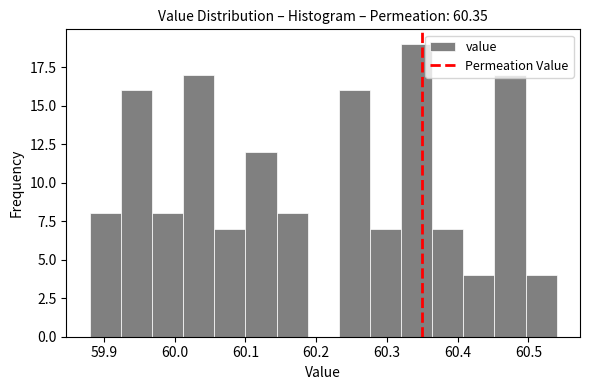

Over which range of the x-axis is the bar tallest?

60.320 to 60.364